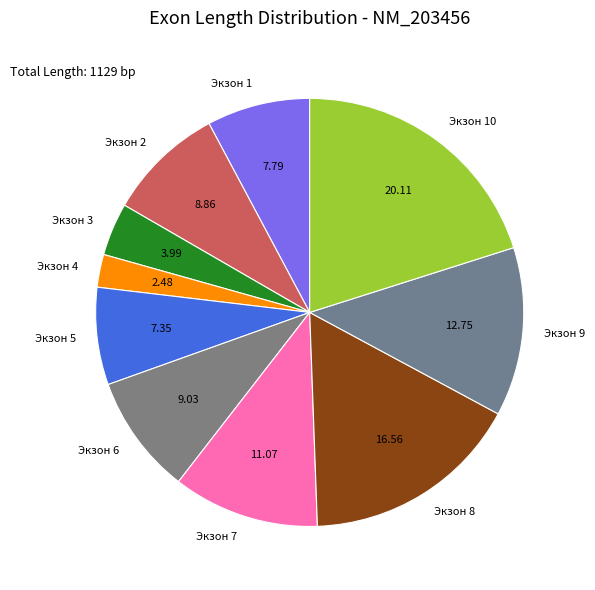

Is there any slice that represents more than half of the pie?

No